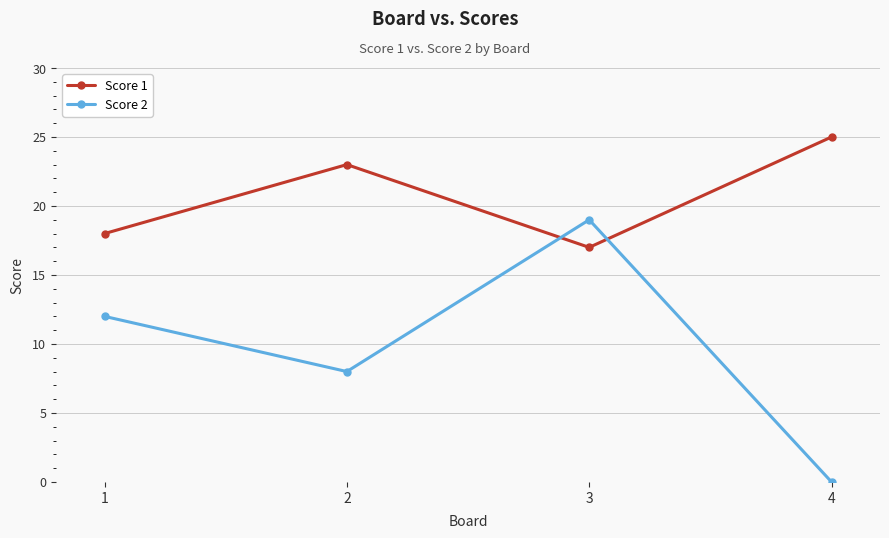

What is the spread (max minus min) of values at 4?

25